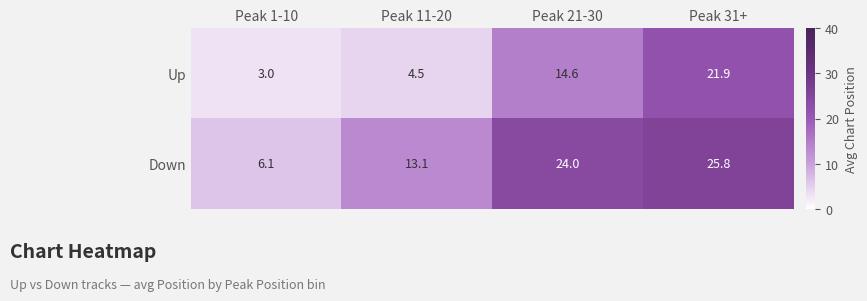

Which category has the highest value in the Up series?

Peak 31+